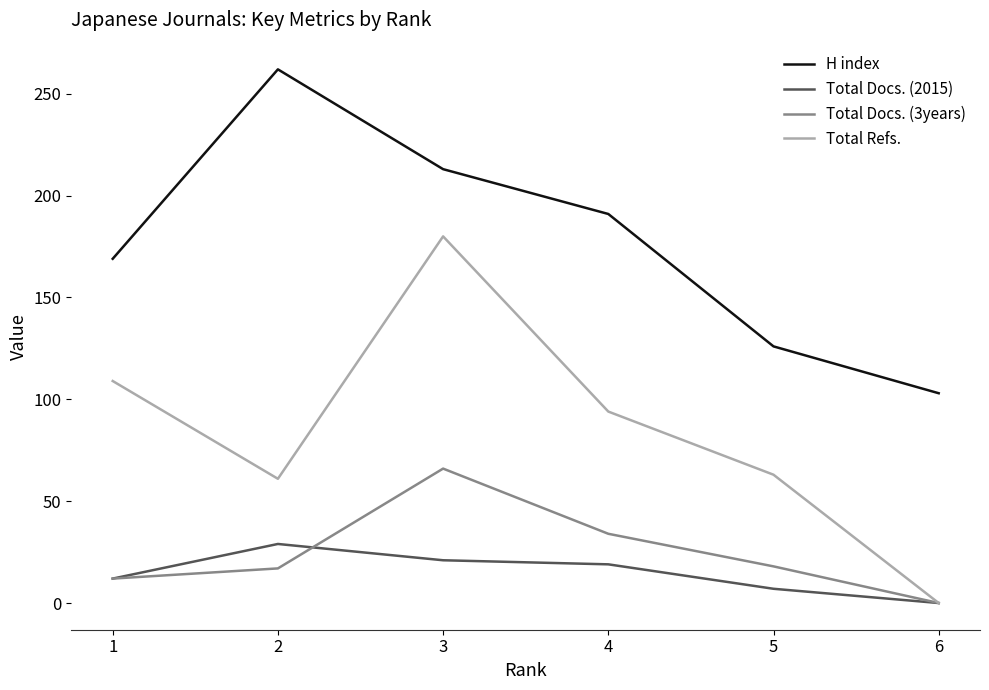

Which label corresponds to the largest value in the chart?

2